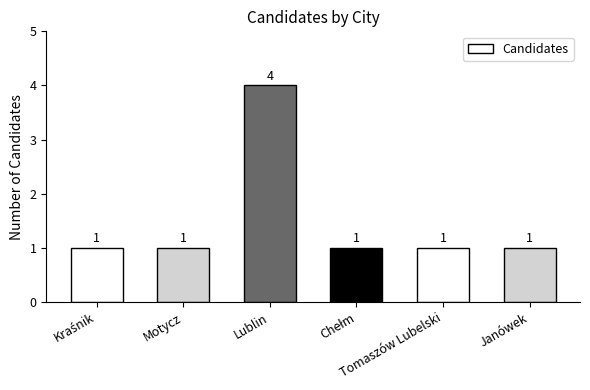

What is the sum of all values?

9